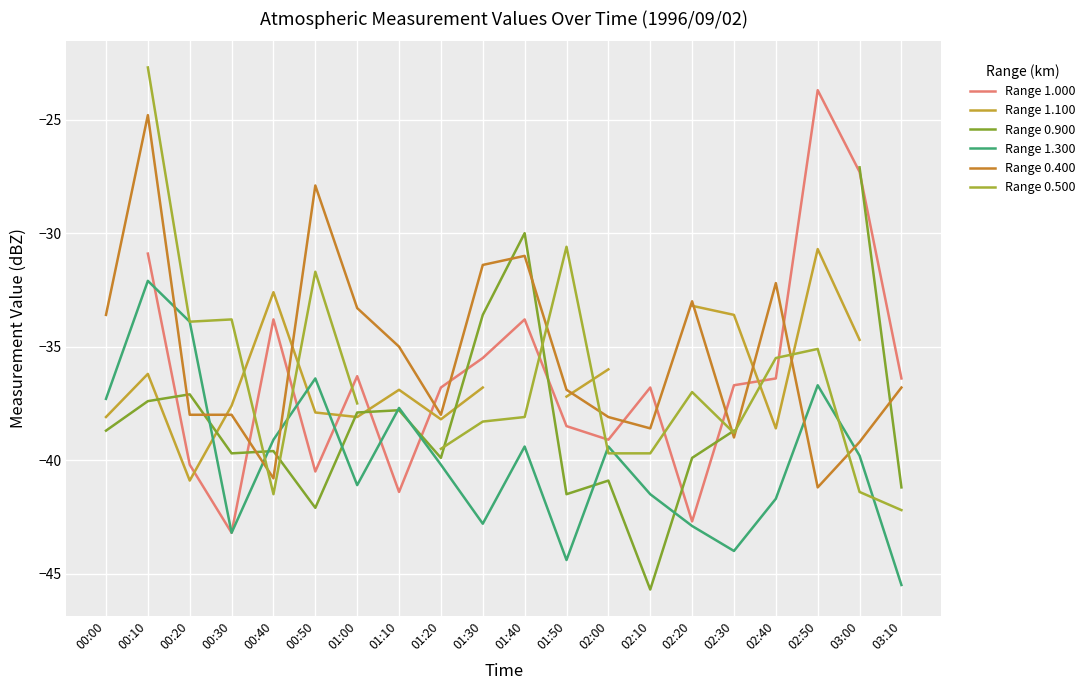

True or false: Range 1.300 and Range 0.500 intersect in this chart.

True